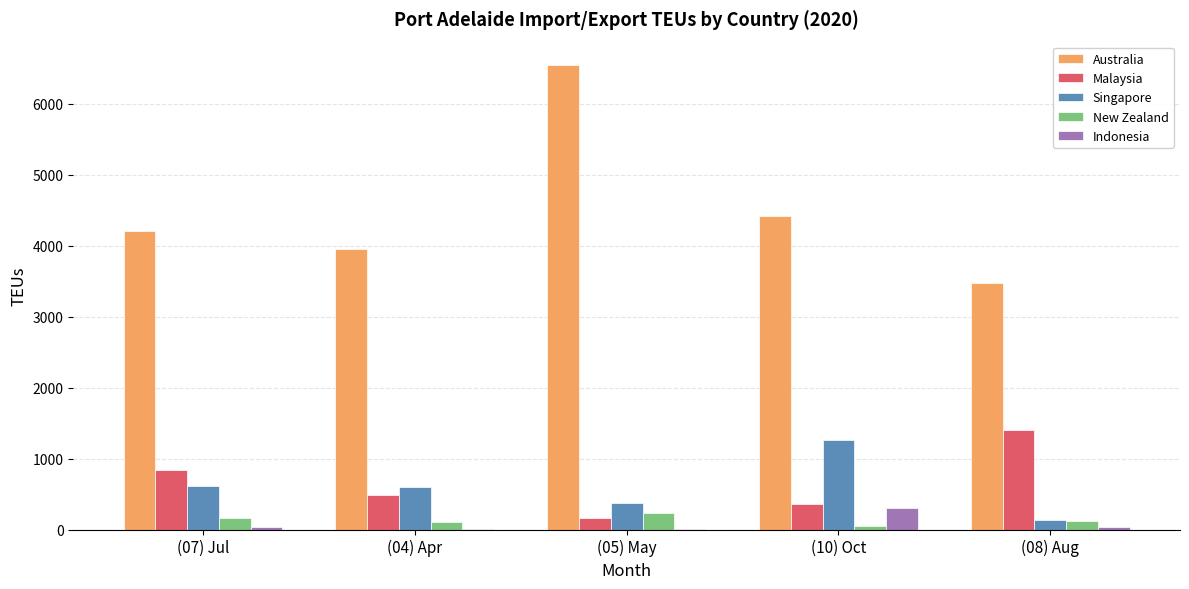

How many groups of bars are there?

5